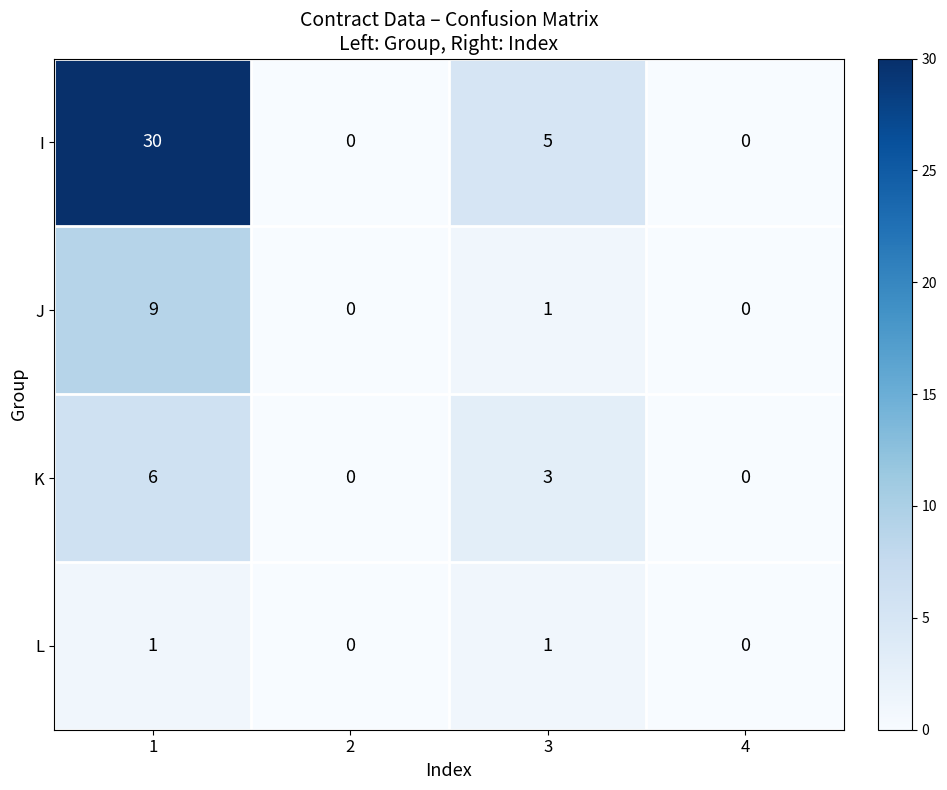

How many distinct data groups are displayed?

4